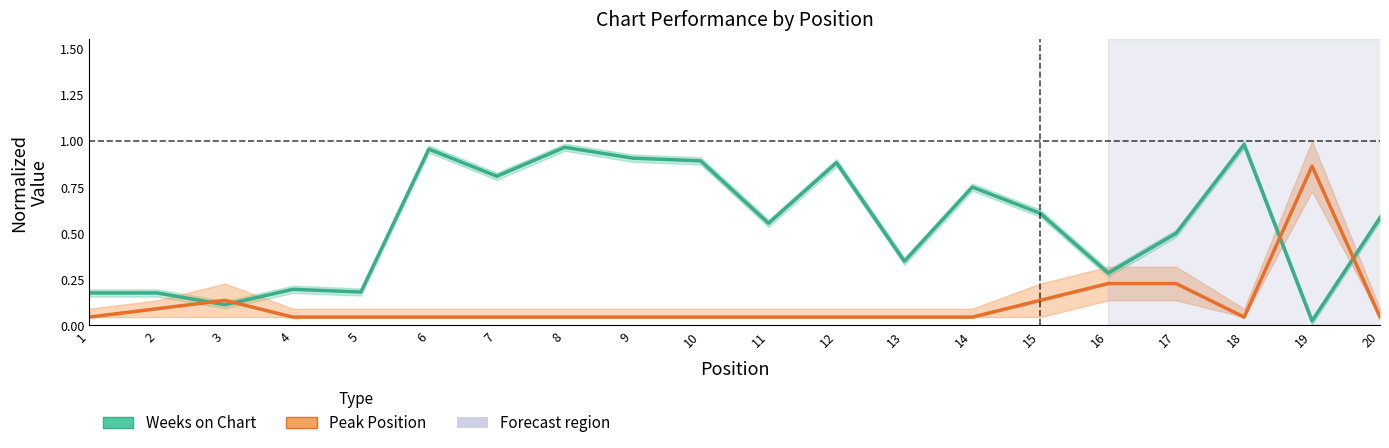

At which category does Weeks on Chart reach its first local valley?

3